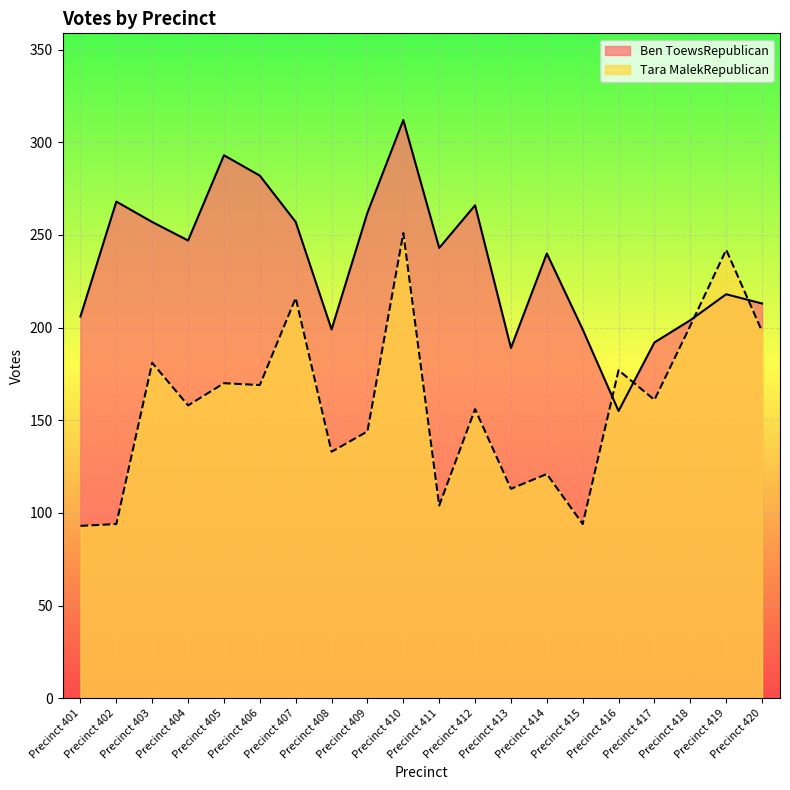

What is the difference between the maximum and second lowest values in the Ben ToewsRepublican series?

123